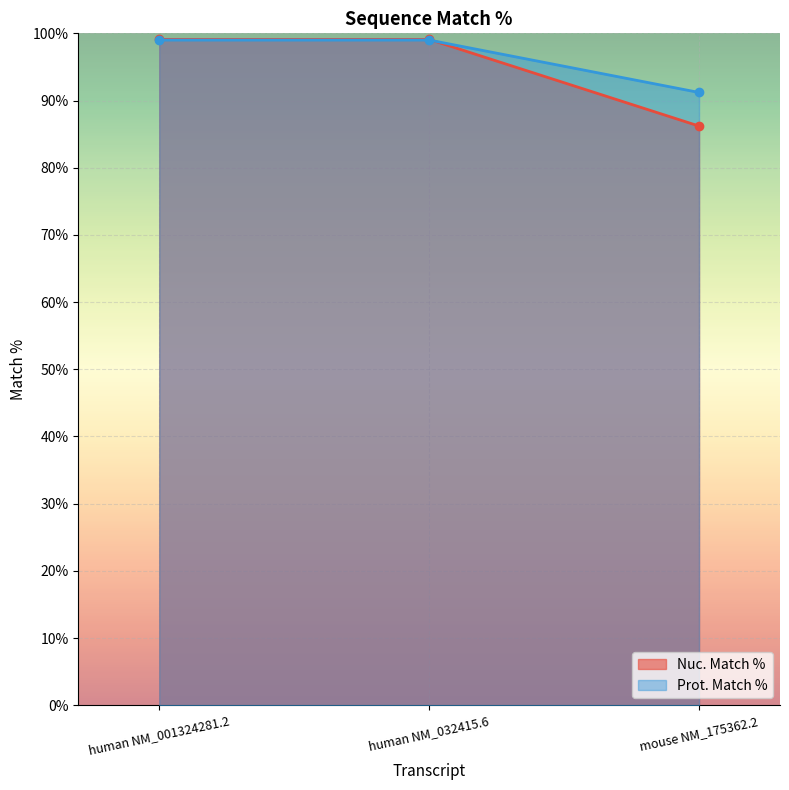

What is the difference between the second highest and minimum values in the Prot. Match % series?

7.8